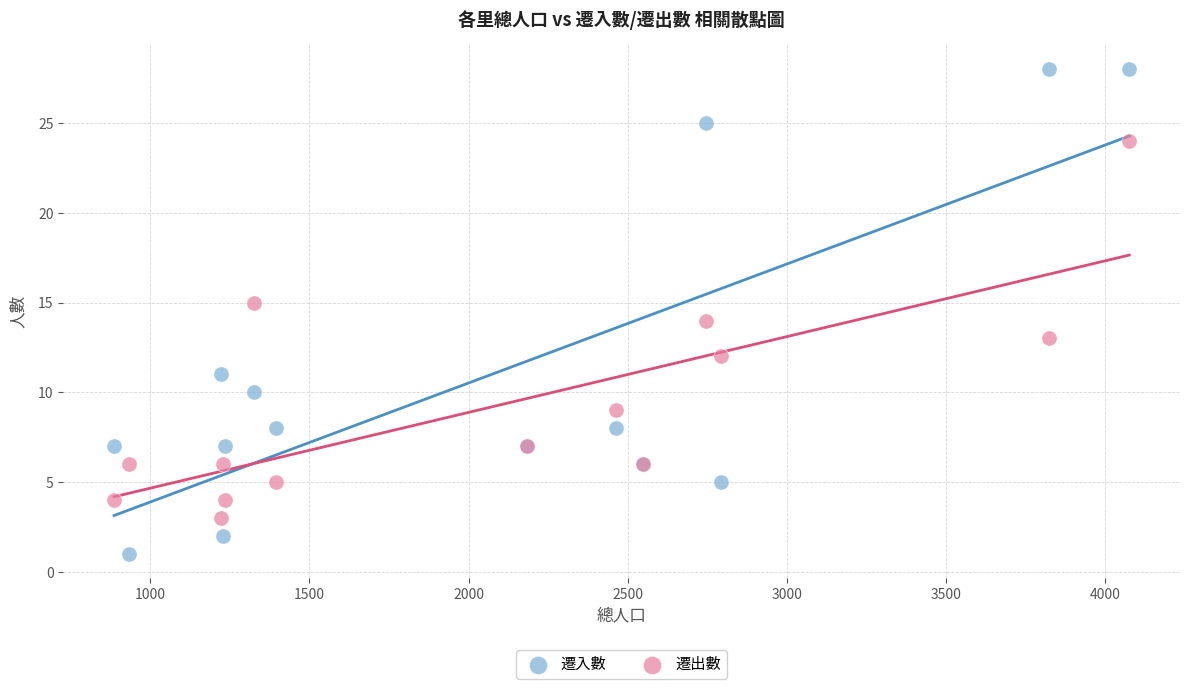

Which series has the largest Y range (max minus min)?

遷入數